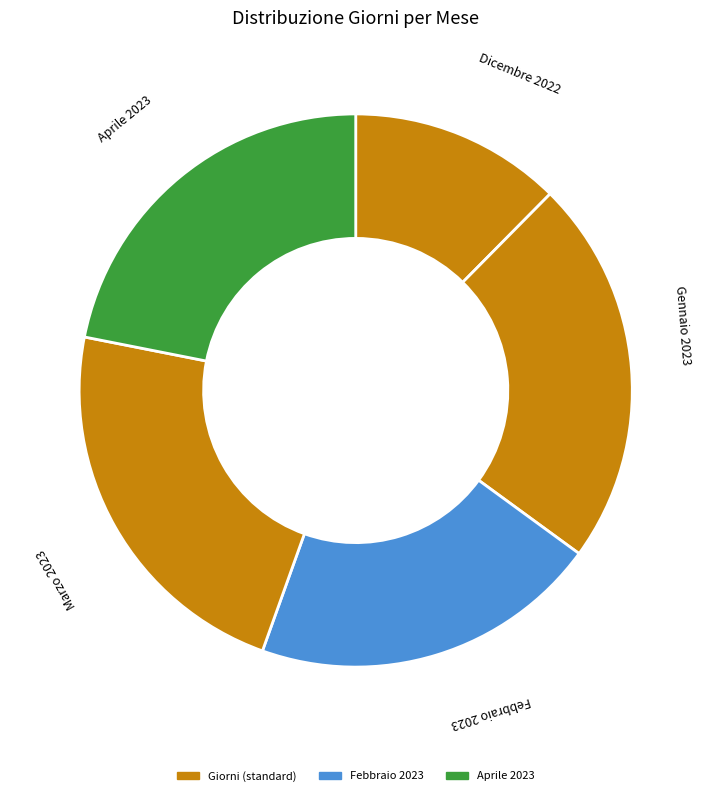

Is there any slice that represents more than half of the pie?

No